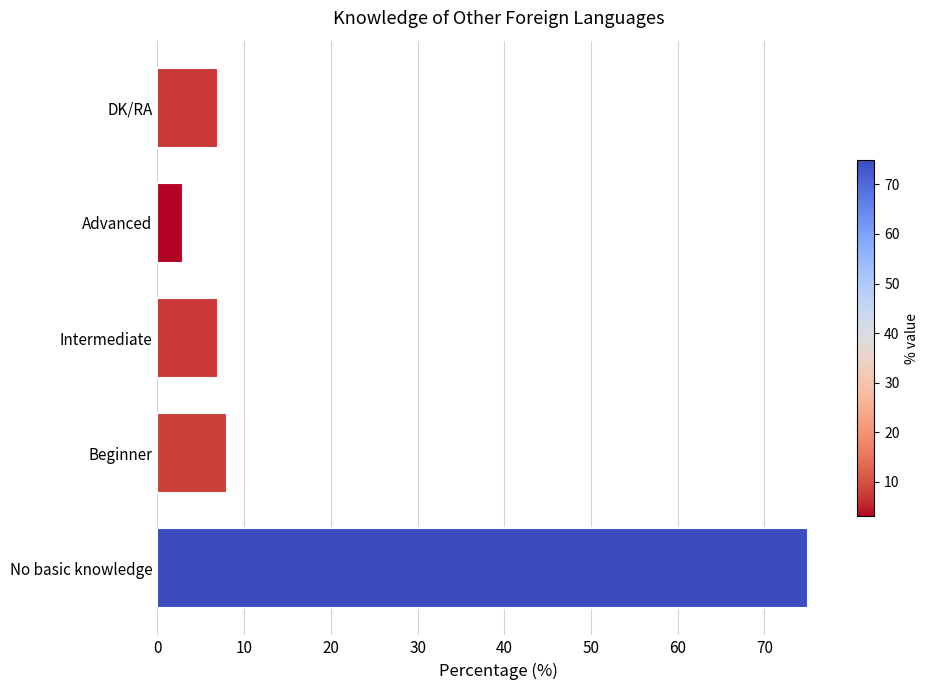

Reading bottom to top, what are all the values shown in this chart?

No basic knowledge=75	Beginner=8	Intermediate=7	Advanced=3	DK/RA=7